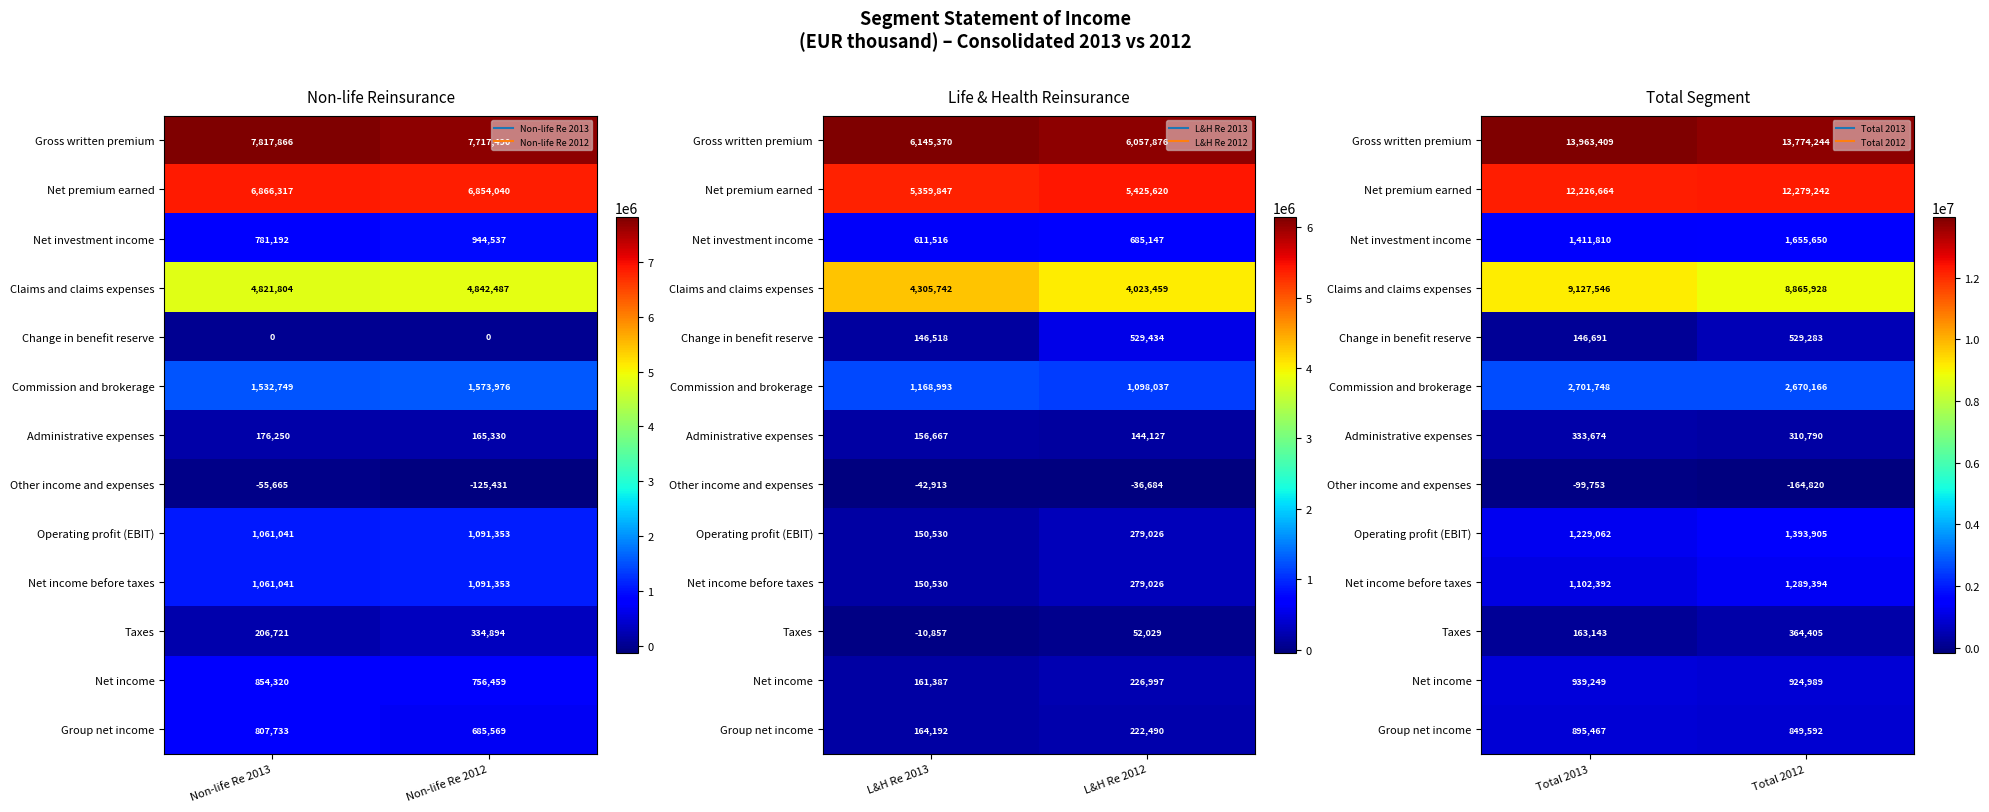

Which series has the largest total across all categories?

Gross written premium